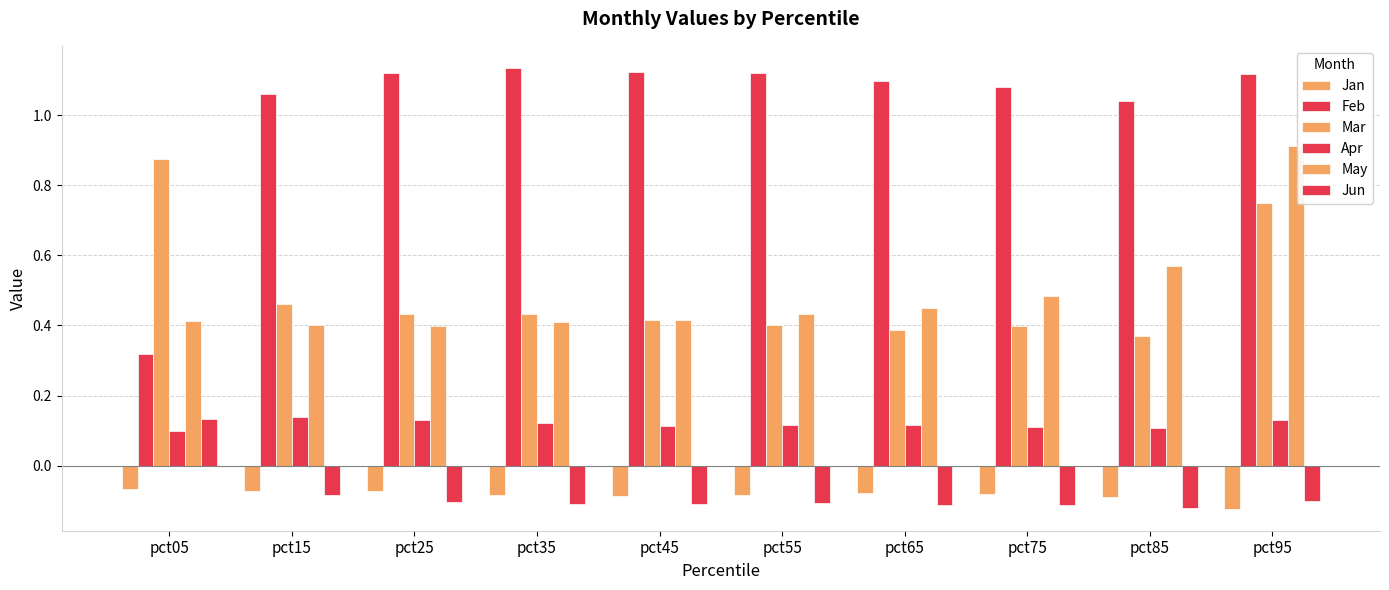

Are the bars horizontal?

No